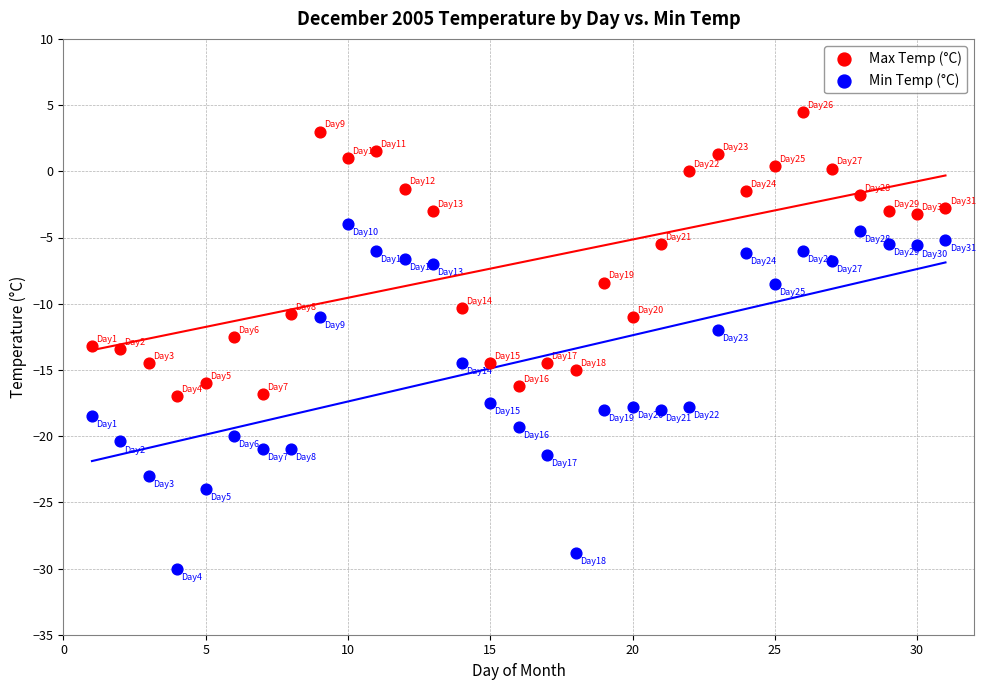

Across all data points, what is the range of X values (max minus min)?

30.0